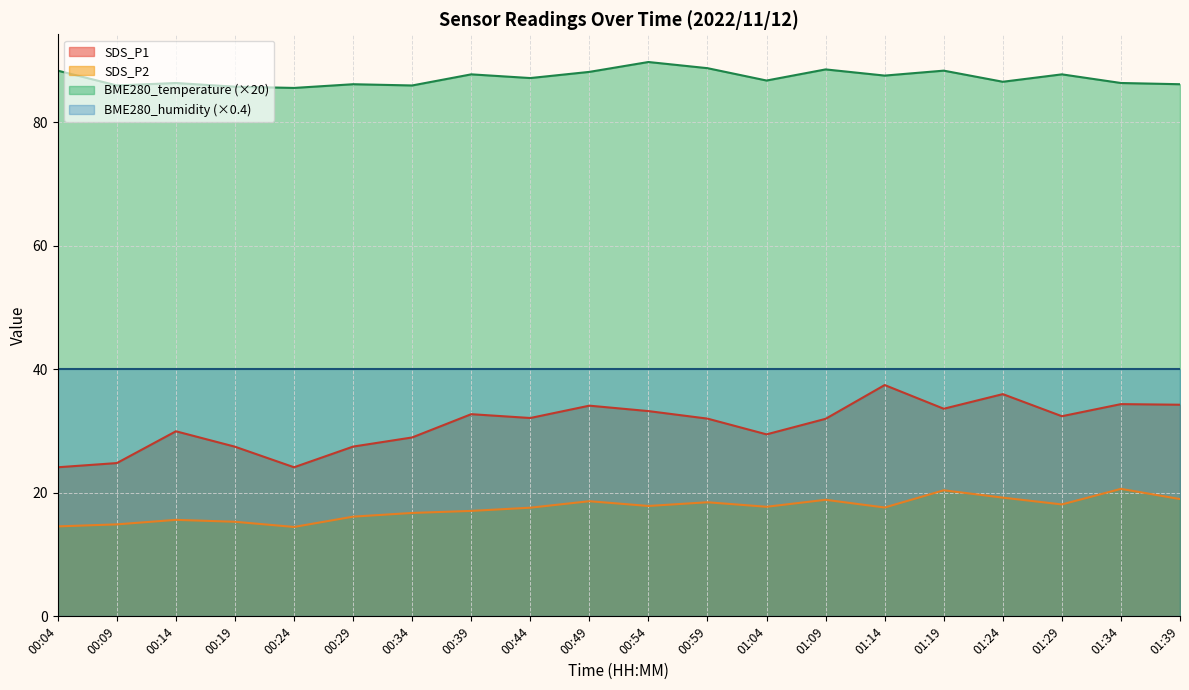

The BME280_humidity (×0.4) series shows 65.4 at 01:29. True or false?

False